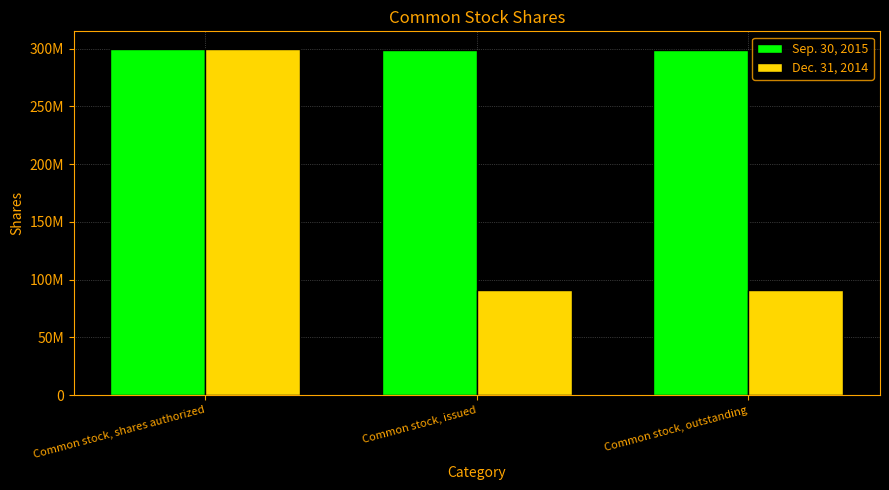

What is the label of the 2nd bar from the left?

Common stock, issued